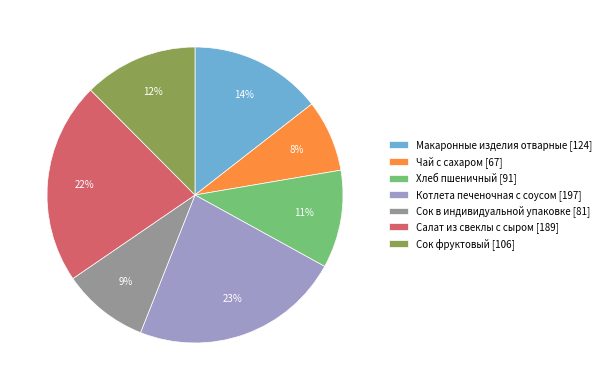

Which has a higher value, Котлета печеночная с соусом or Сок фруктовый?

Котлета печеночная с соусом